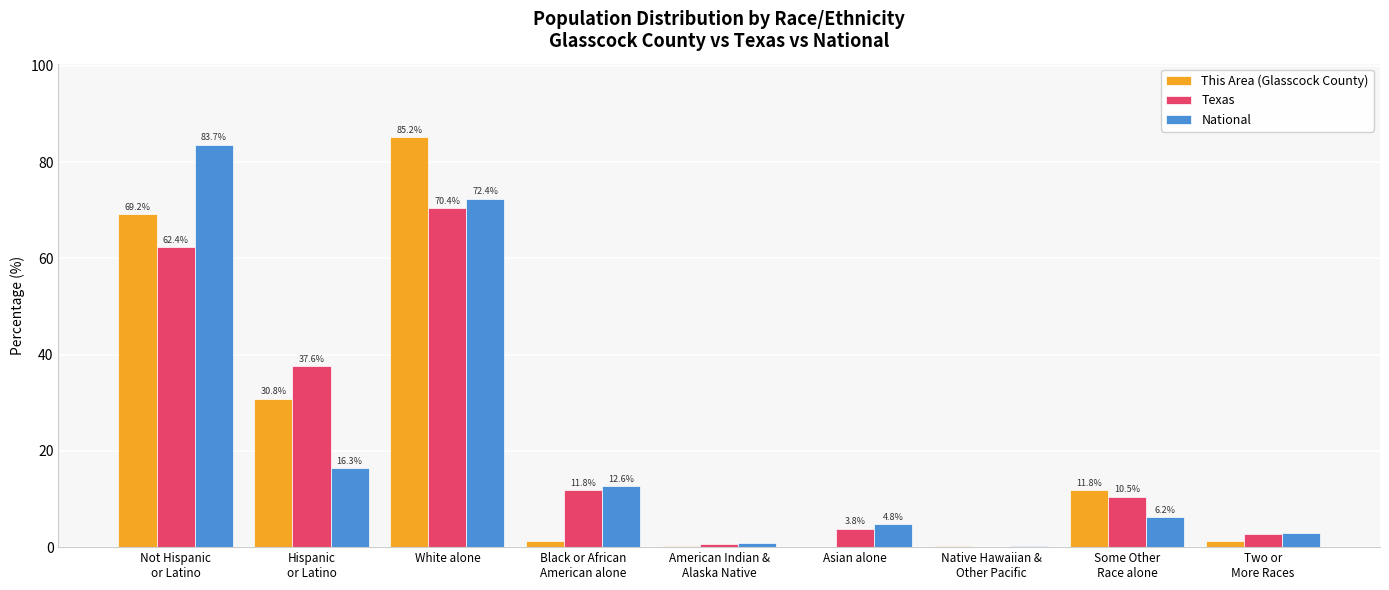

What is the average value of the National series?

22.2